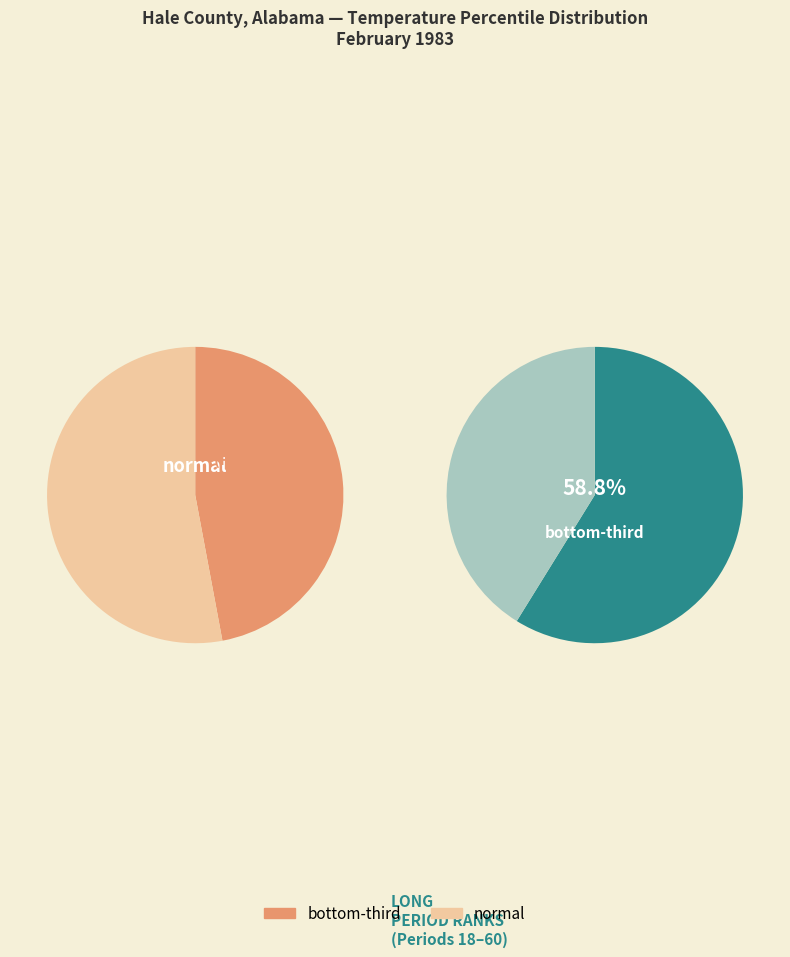

The 3 slice represents 1% of the pie. True or false?

False